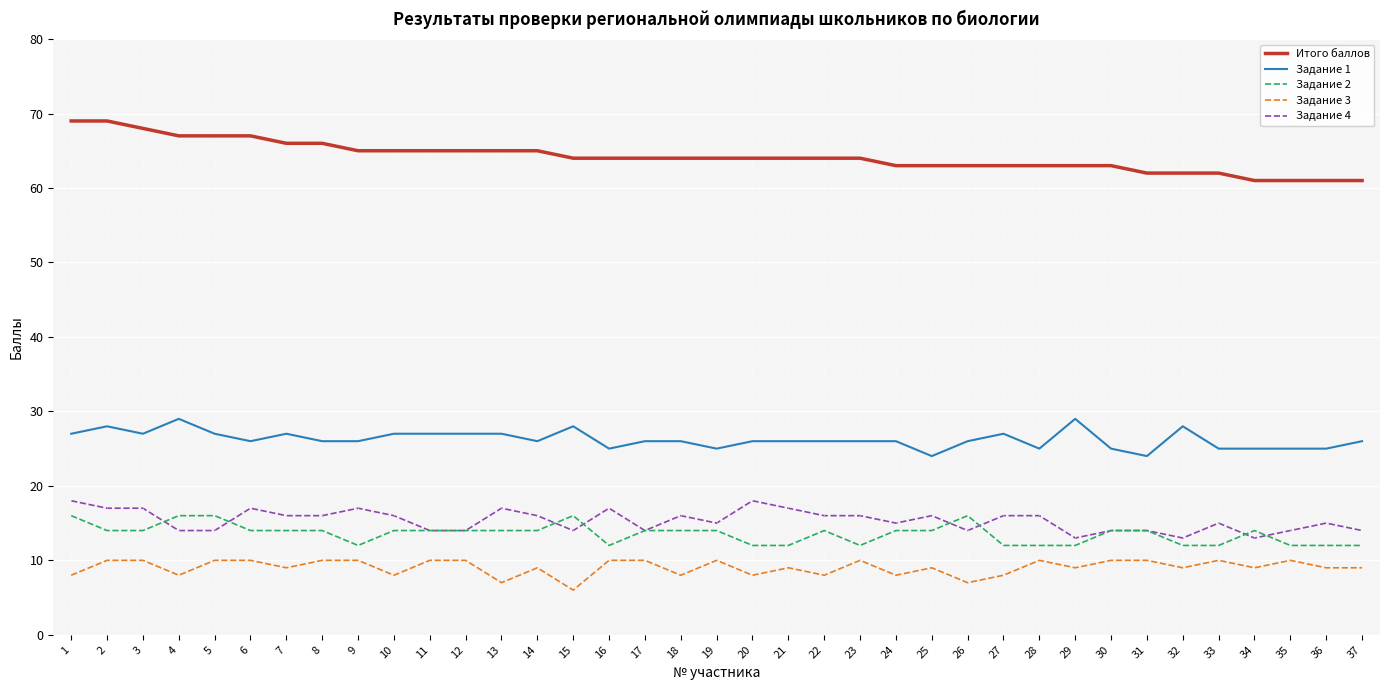

Which label corresponds to the smallest value in the chart?

15